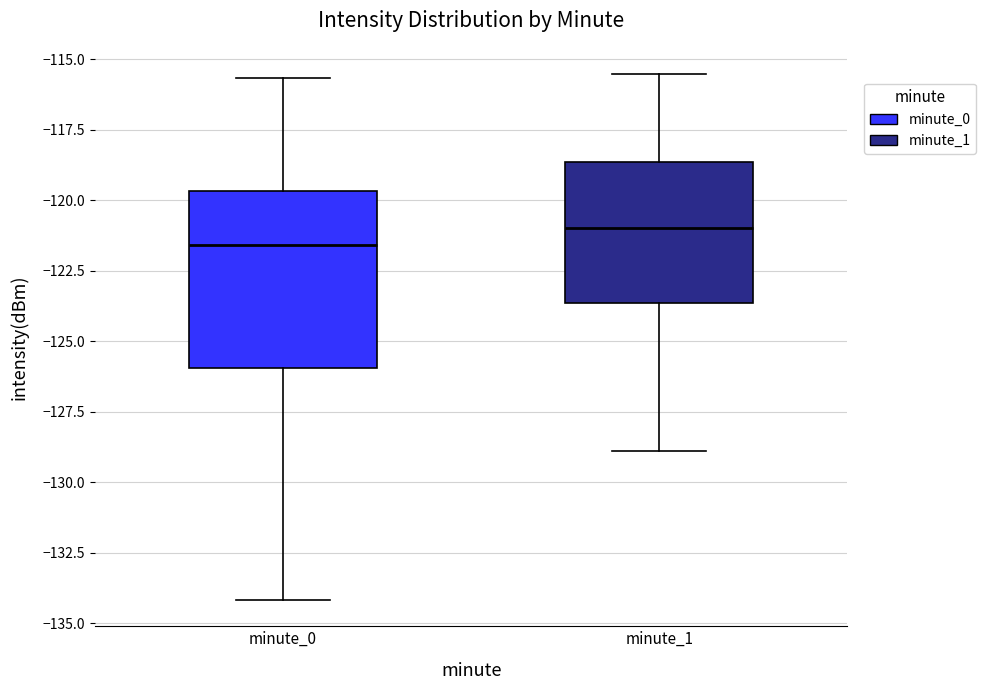

Which box's median line is the lowest?

minute_0